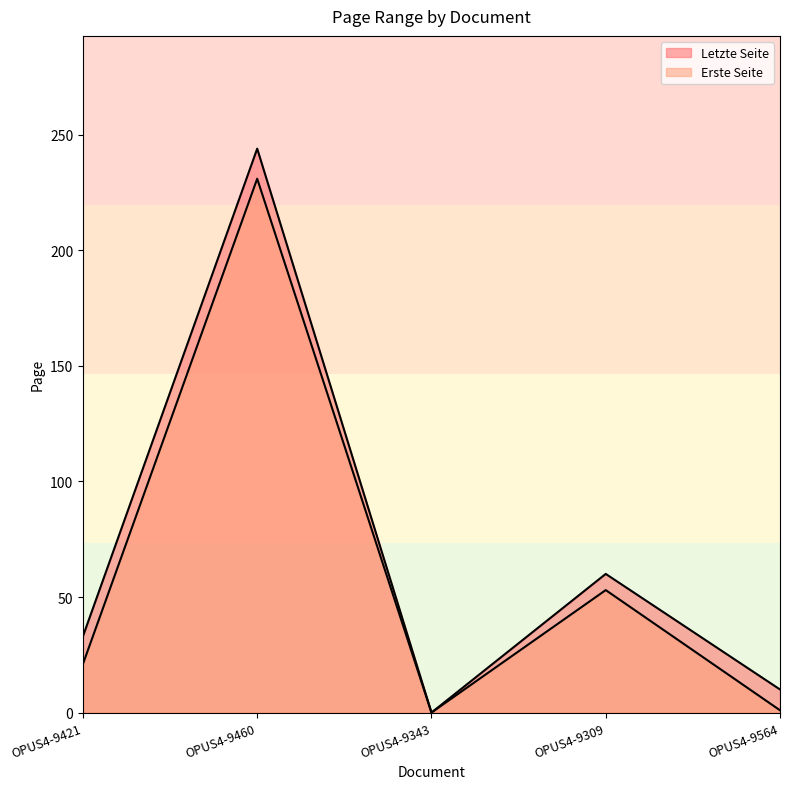

The value of Letzte Seite at OPUS4-9421 is 33. True or false?

True